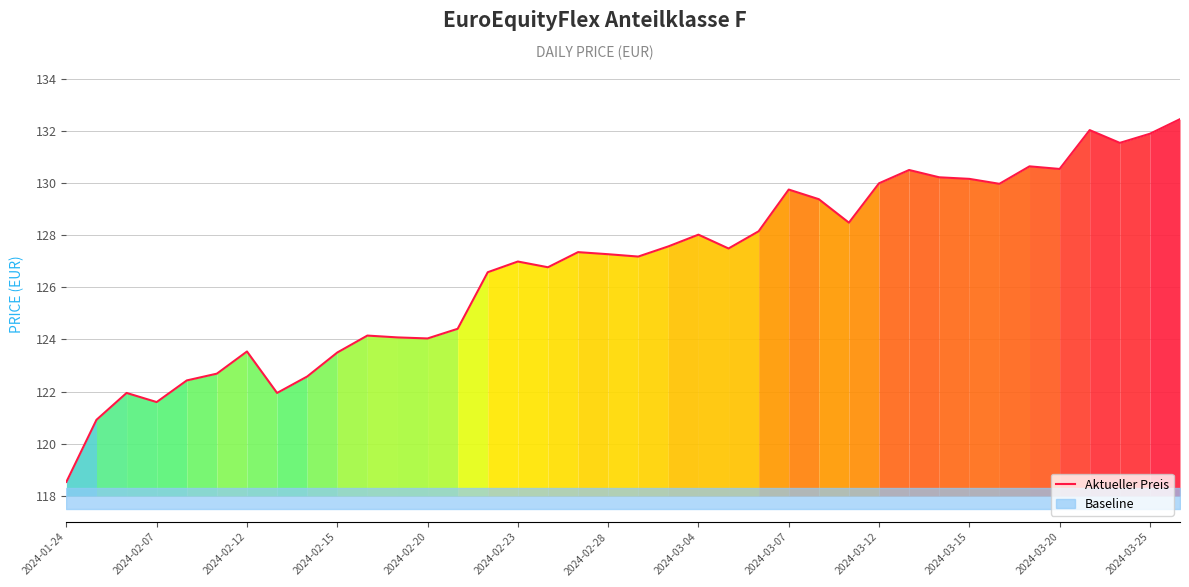

Reading left to right, extract all data points from this chart.

118.5	120.9	122.0	121.6	122.4	122.7	123.5	122.0	122.6	123.5	124.2	124.1	124.0	124.4	126.6	127.0	126.8	127.3	127.3	127.2	127.6	128.0	127.5	128.2	129.8	129.4	128.5	130.0	130.5	130.2	130.2	130.0	130.6	130.5	132.0	131.5	131.9	132.4